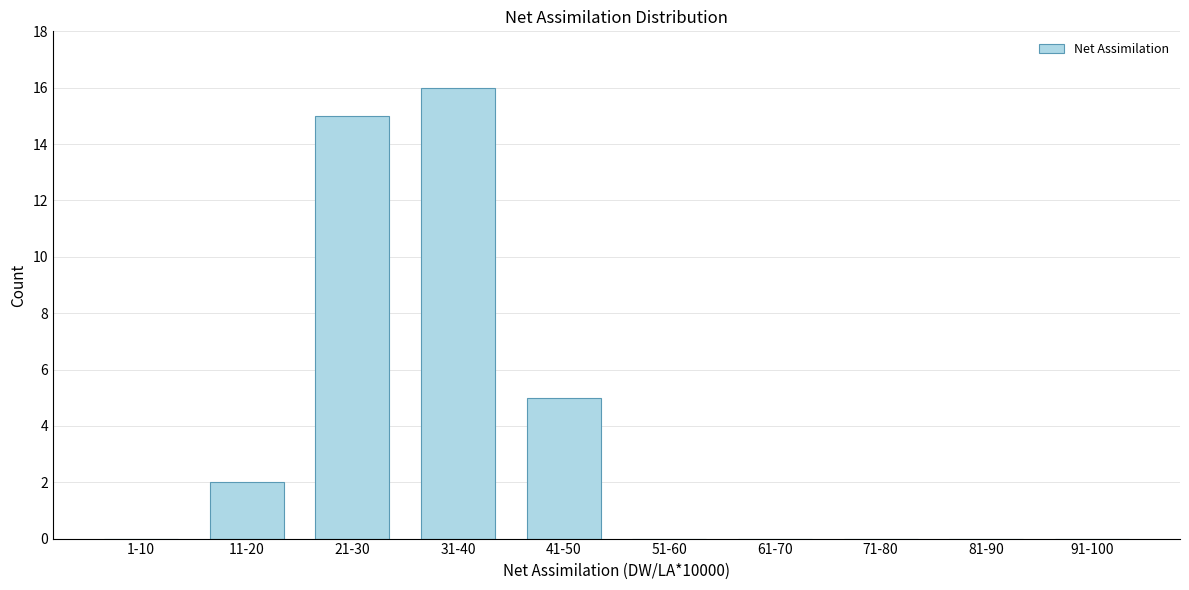

Reading left to right, list all the values displayed in this chart.

1-10=0	11-20=2	21-30=15	31-40=16	41-50=5	51-60=0	61-70=0	71-80=0	81-90=0	91-100=0